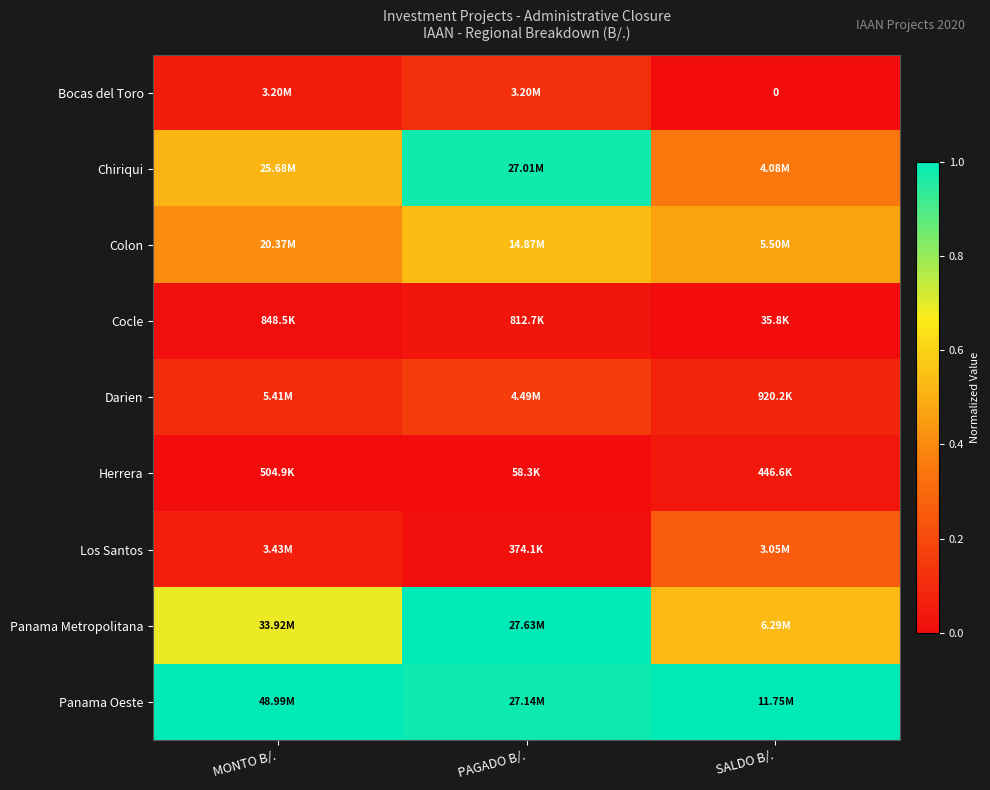

The value of Panama Metropolitana at SALDO B/. is 0.8. True or false?

False